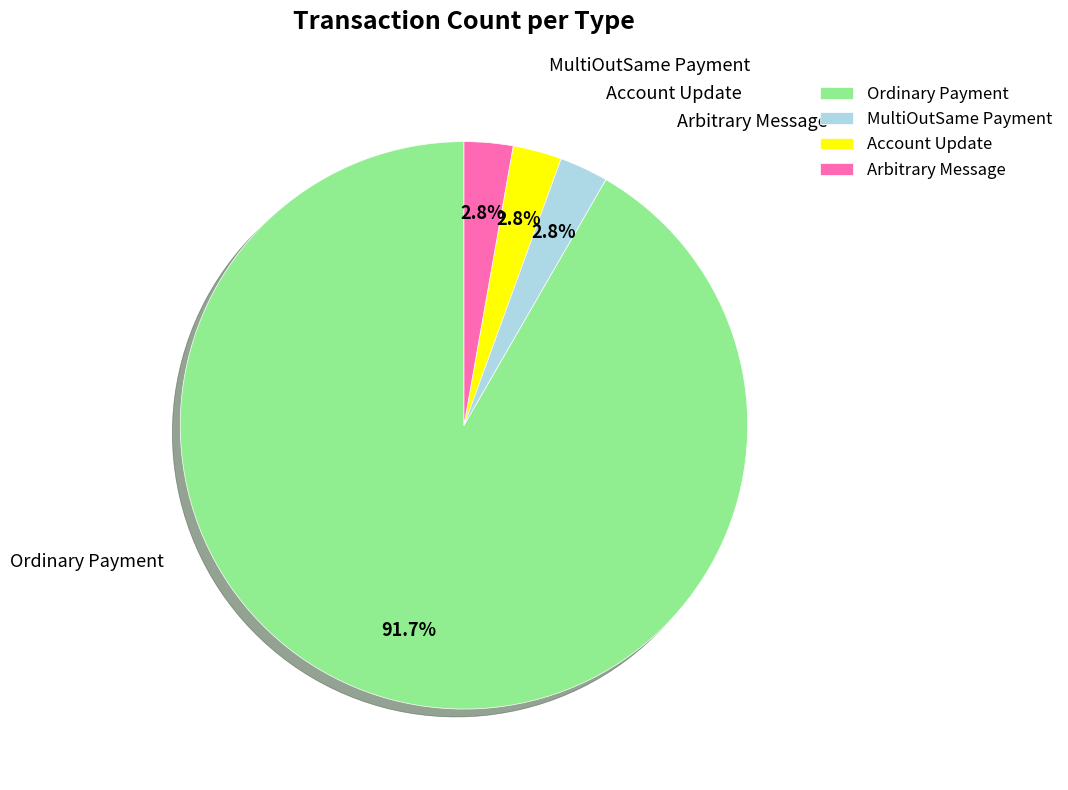

To the nearest percent, what is the combined percentage of Arbitrary Message and Ordinary Payment?

94%